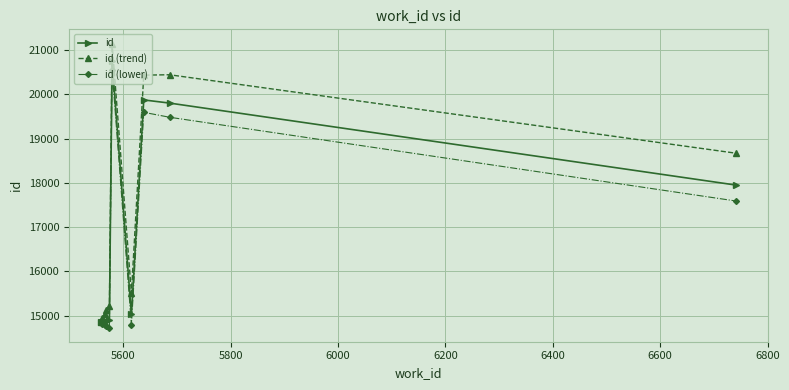

What is the value of the id (lower) point at the 1st from the left?

14846